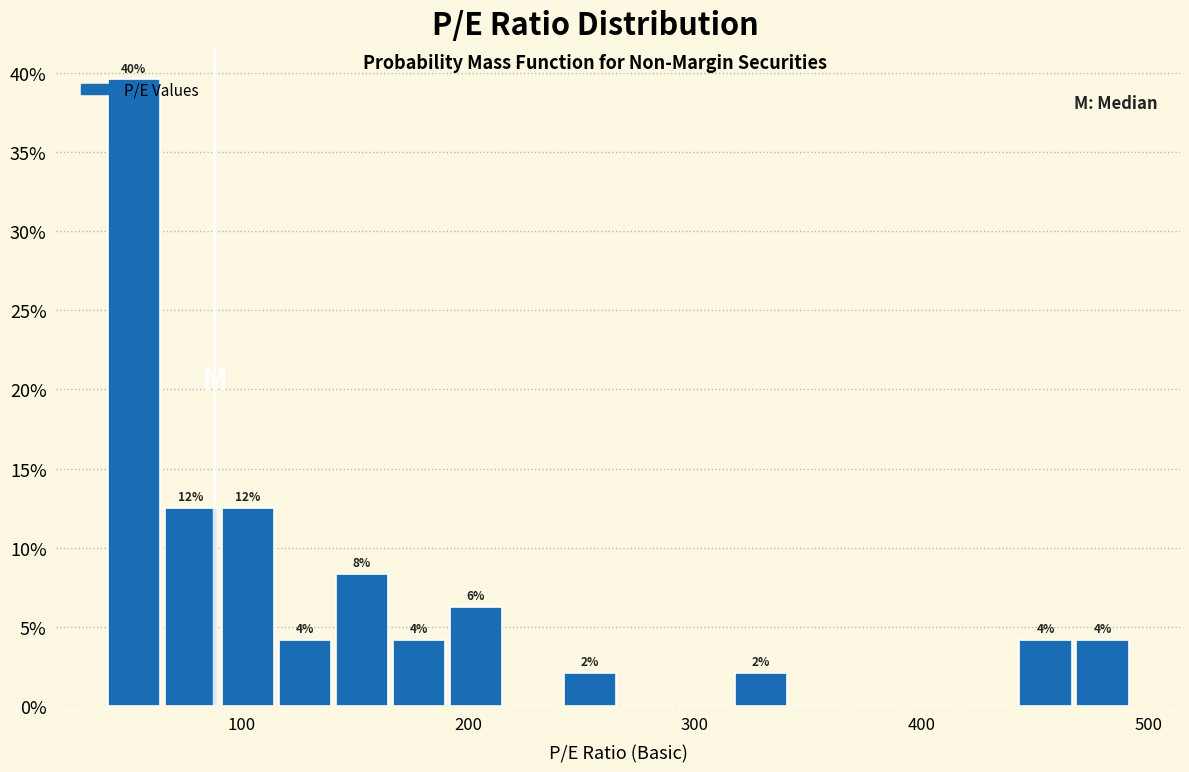

Around what value on the x-axis is the tallest bar? Give the approximate position of its centre, as read against the axis.

50